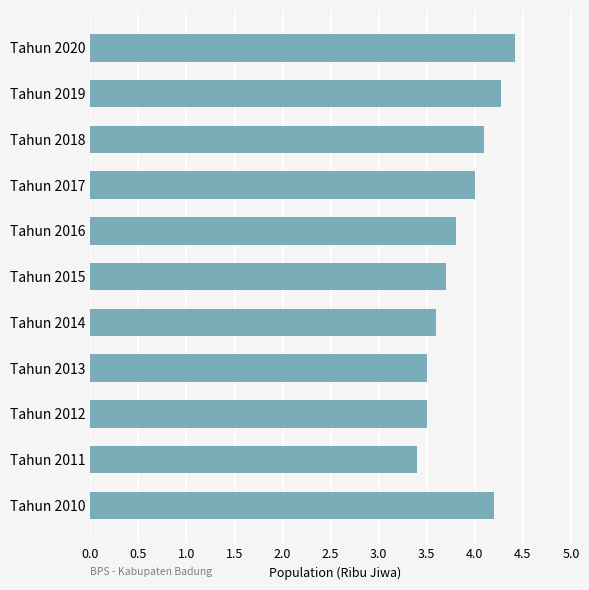

Read the value at Tahun 2019.

4.3